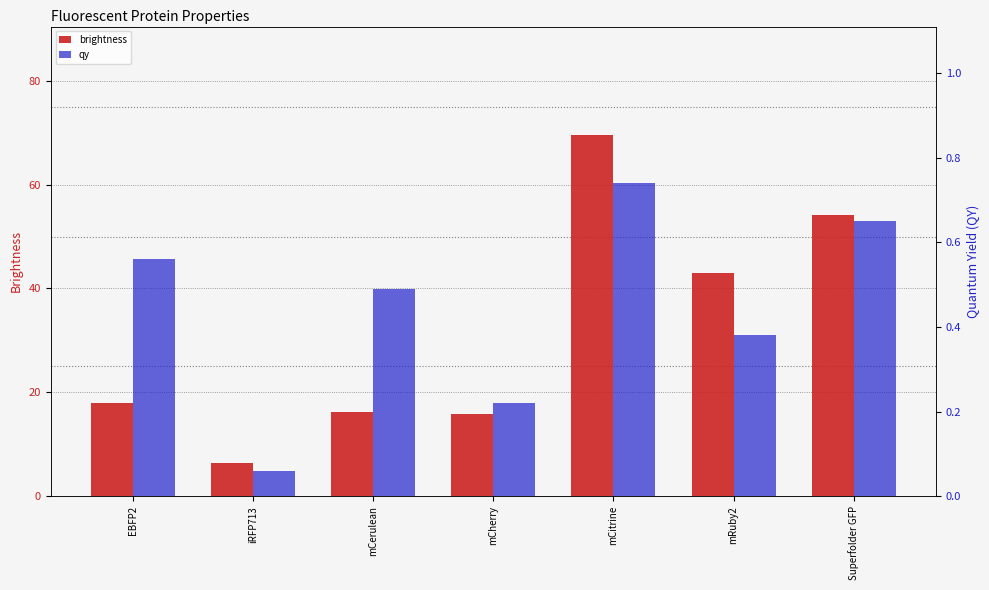

Reading right to left, extract all data points from this chart.

brightness: Superfolder GFP=54.1	mRuby2=42.9	mCitrine=69.6	mCherry=15.8	mCerulean=16.2	iRFP713=6.3	EBFP2=17.9
qy: Superfolder GFP=0.7	mRuby2=0.4	mCitrine=0.7	mCherry=0.2	mCerulean=0.5	iRFP713=0.1	EBFP2=0.6